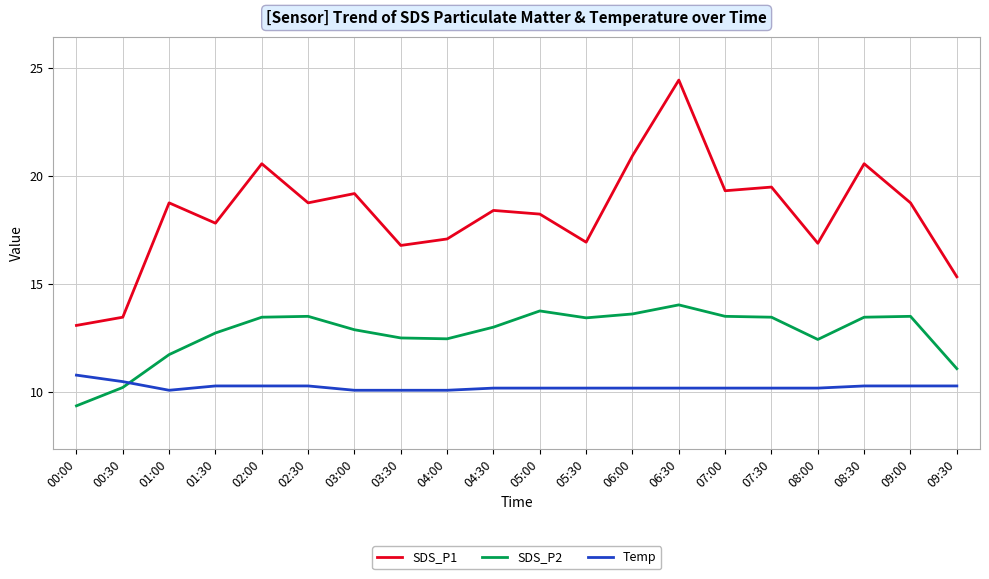

What is the sum of all SDS_P2 values?

254.5